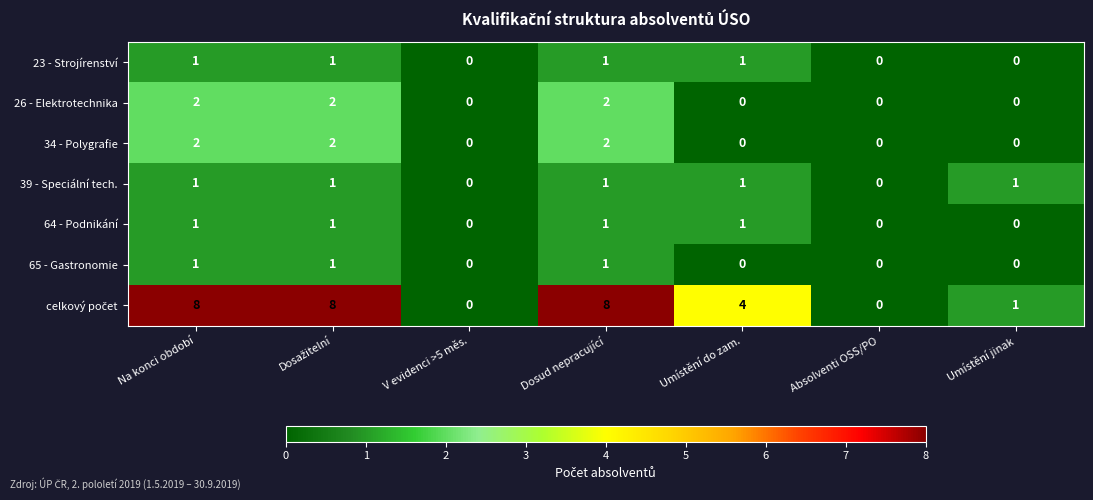

What is the difference between the highest and lowest values at Dosud nepracující?

7